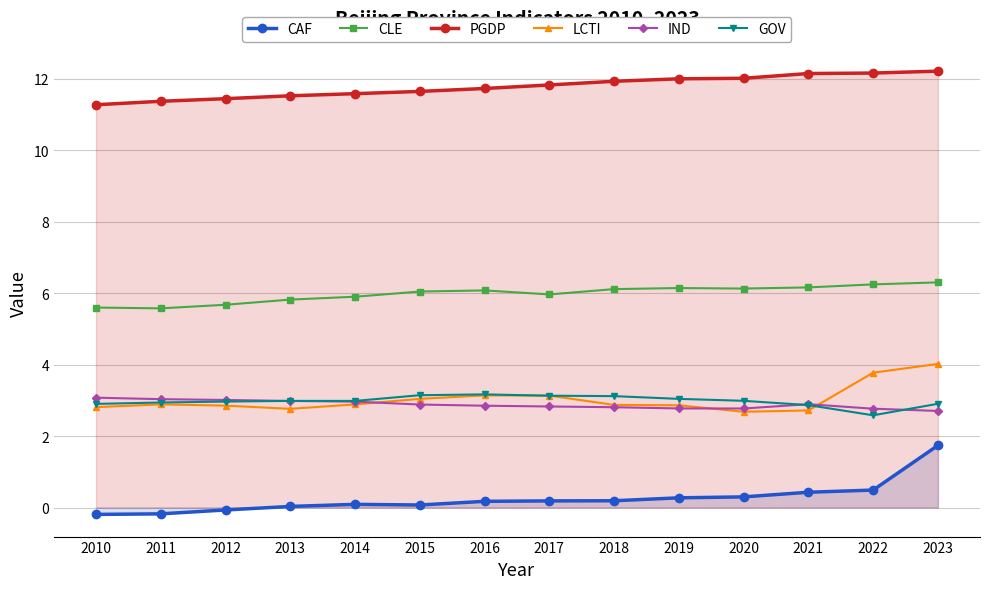

Between which two adjacent categories do LCTI and GOV first intersect?

2016 and 2017